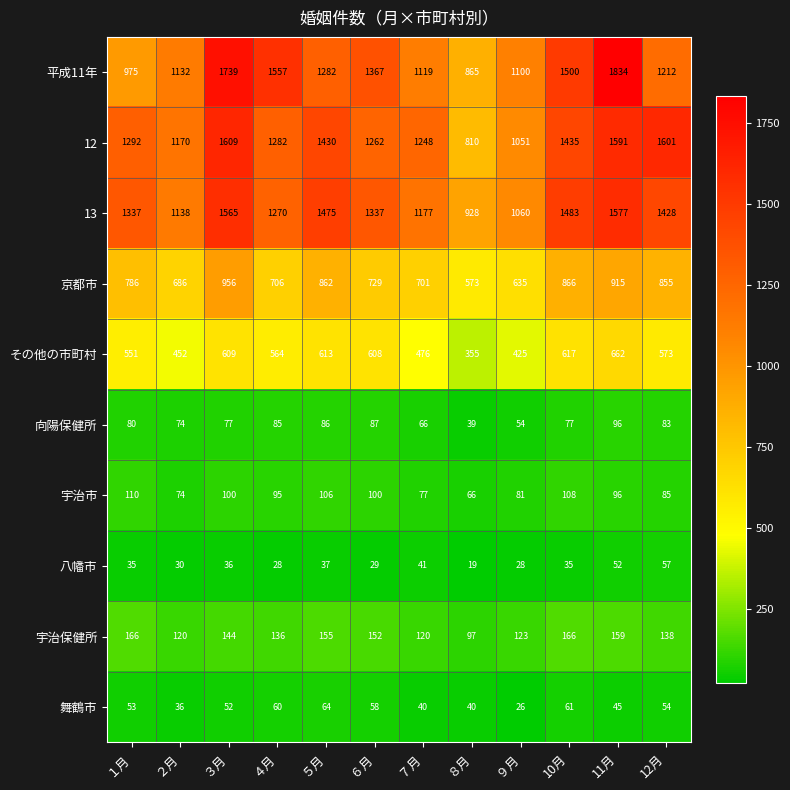

What is the total value across all series at ６月?

5729